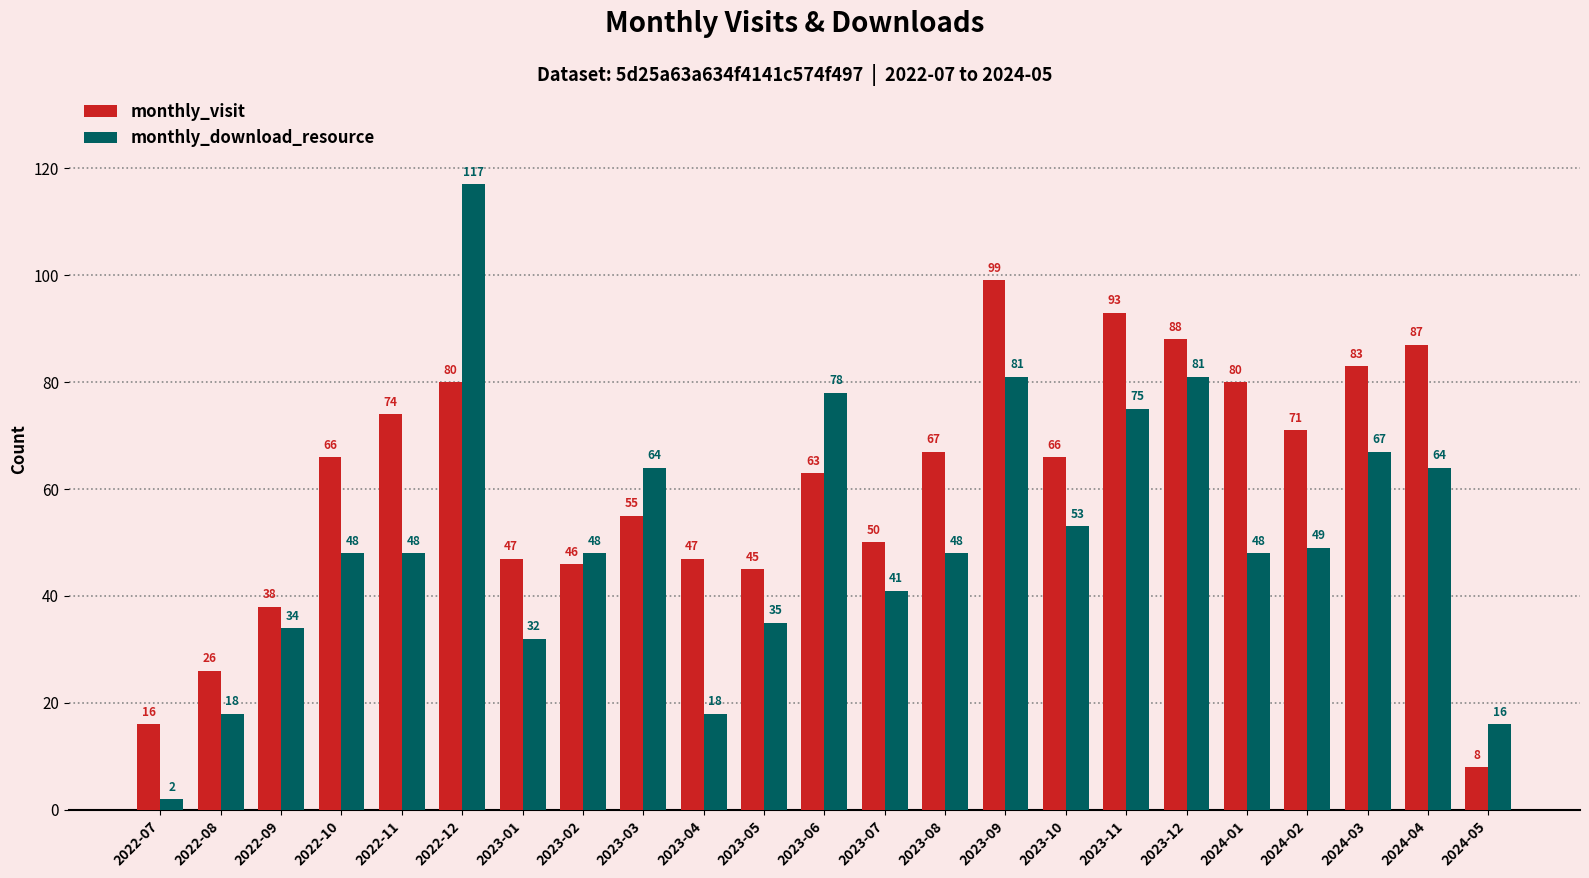

The monthly_visit series shows 25 at 2023-01. True or false?

False